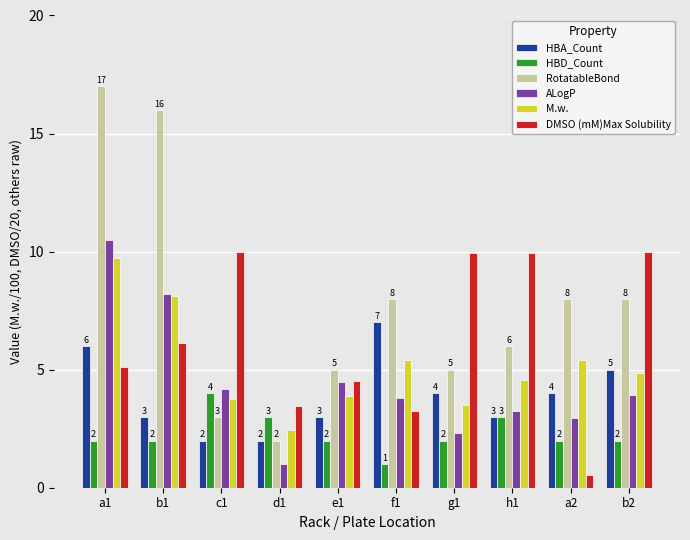

At which label does ALogP reach its minimum?

d1